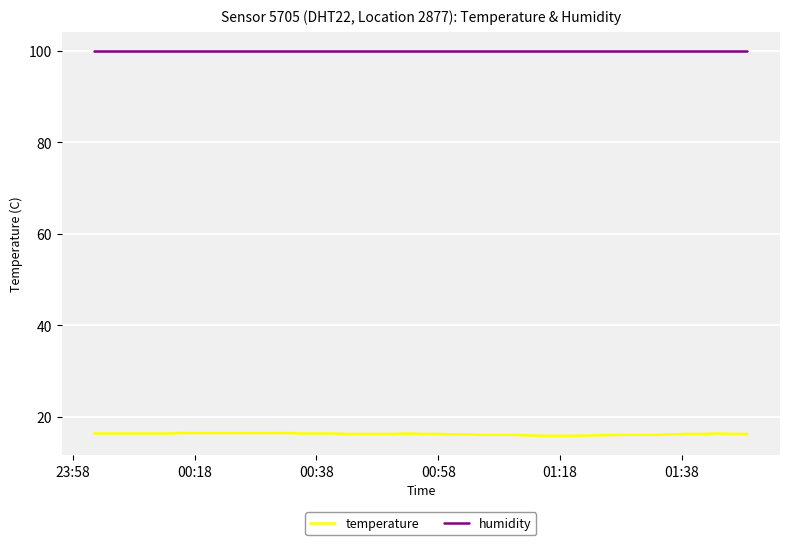

Rank the series by their average value, from highest to lowest.

humidity, temperature